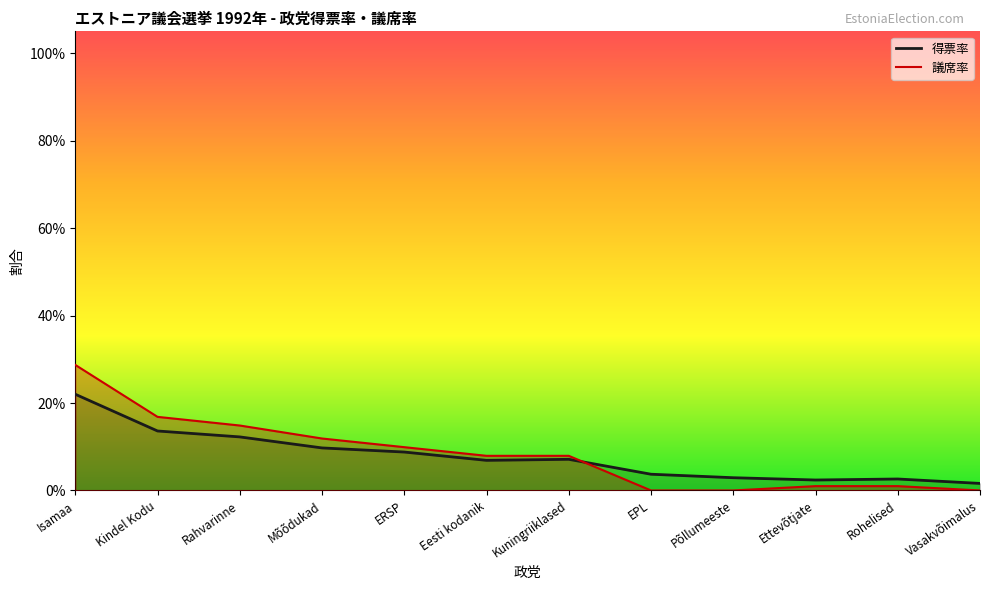

List the series in order of their peak value, highest first.

議席率, 得票率